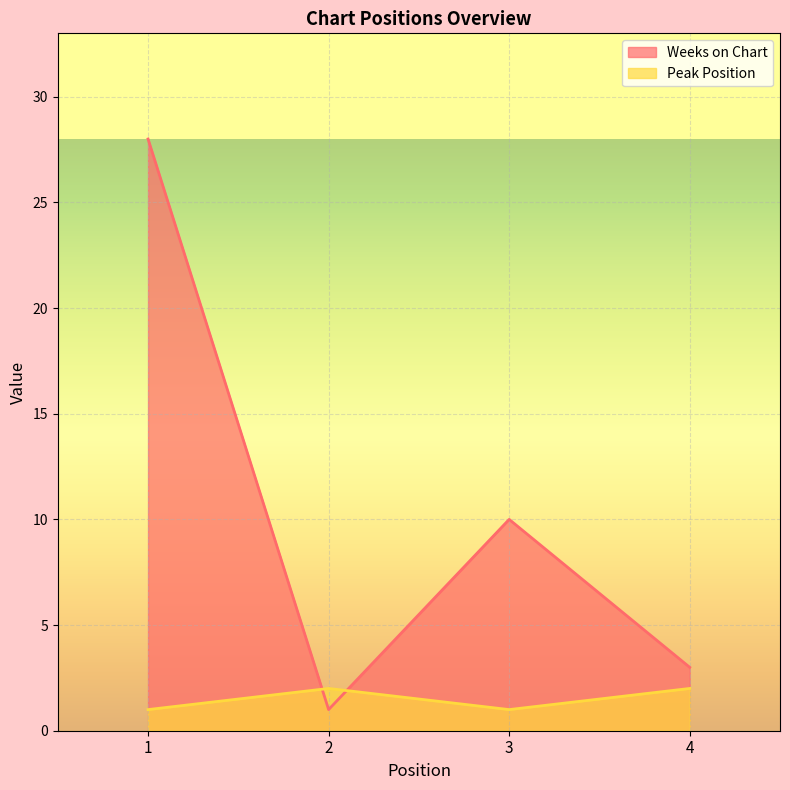

Between 4 and 1, which is larger?

1